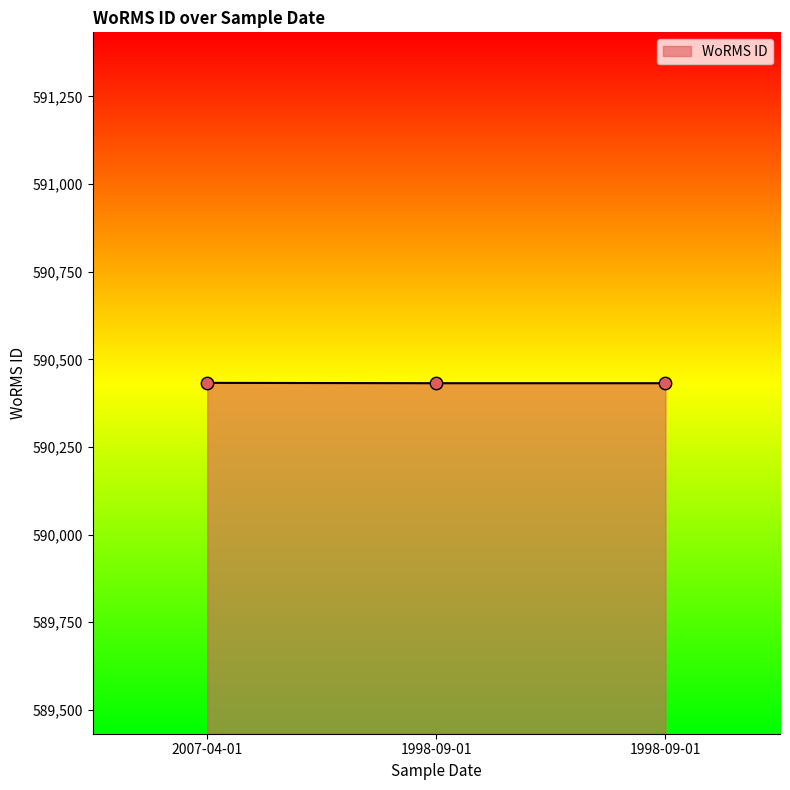

Does the chart have visible grid lines?

No